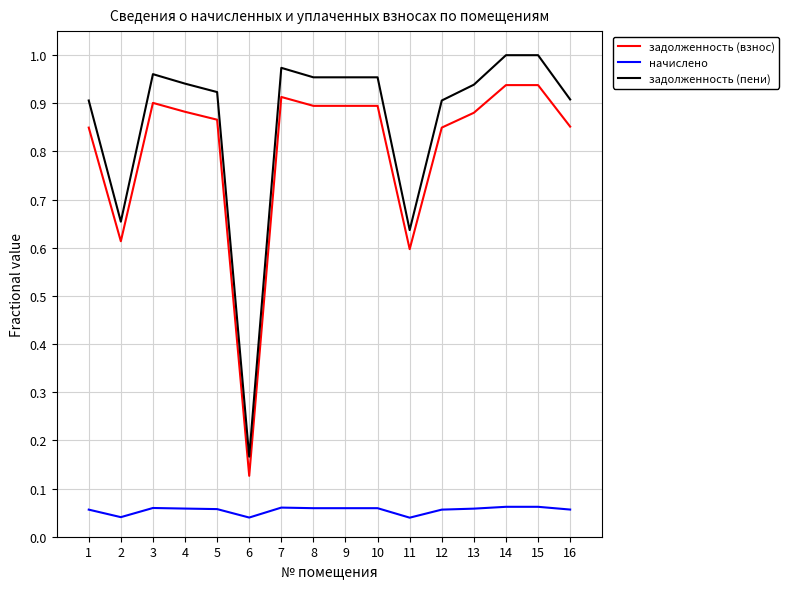

At which category does задолженность (пени) reach its first local peak?

3